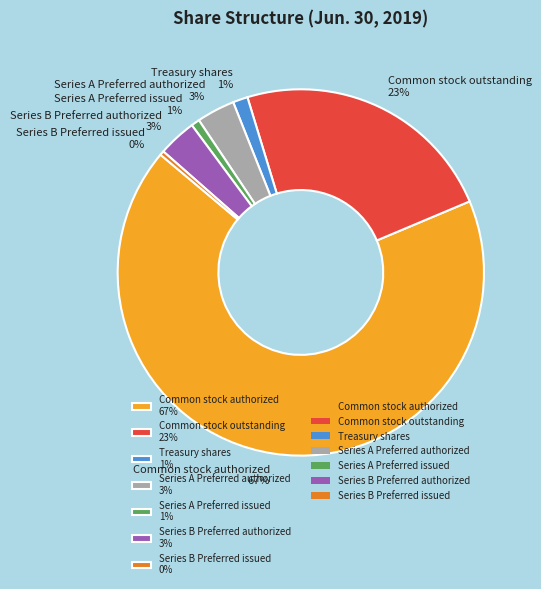

Between Series A Preferred authorized 3% and Common stock authorized 67%, which is larger?

Common stock authorized 67%